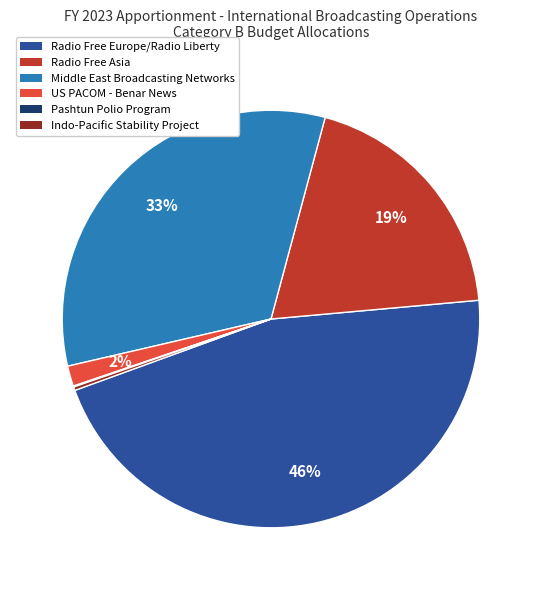

The US PACOM - Benar News slice represents 9% of the pie. True or false?

False